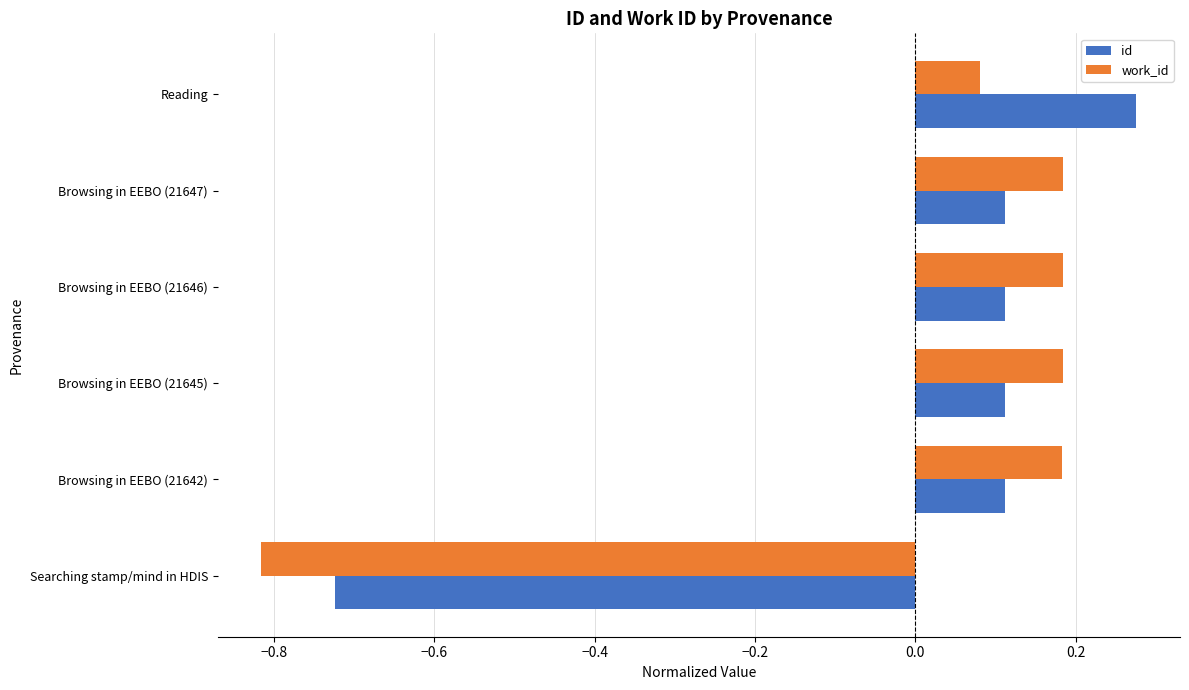

Is it true that work_id equals 0.1 at Browsing in EEBO (21642)?

False